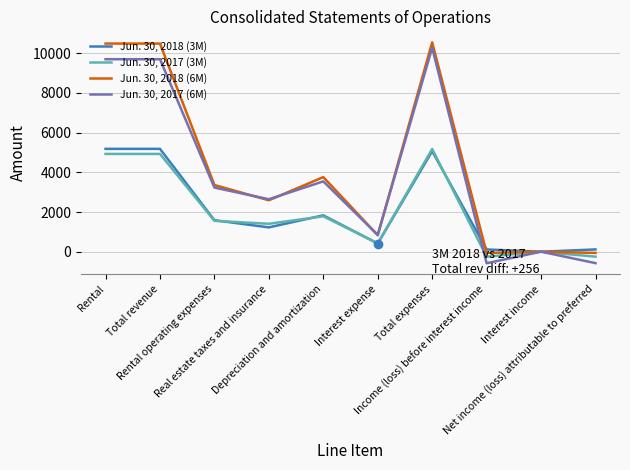

Count the number of data series in this chart.

4